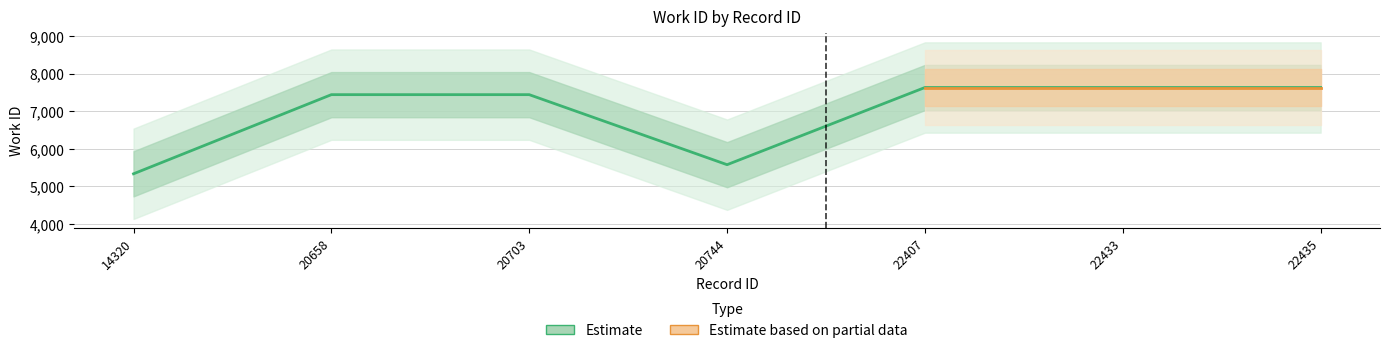

What is the difference between the values at 14320 and 20744?

242